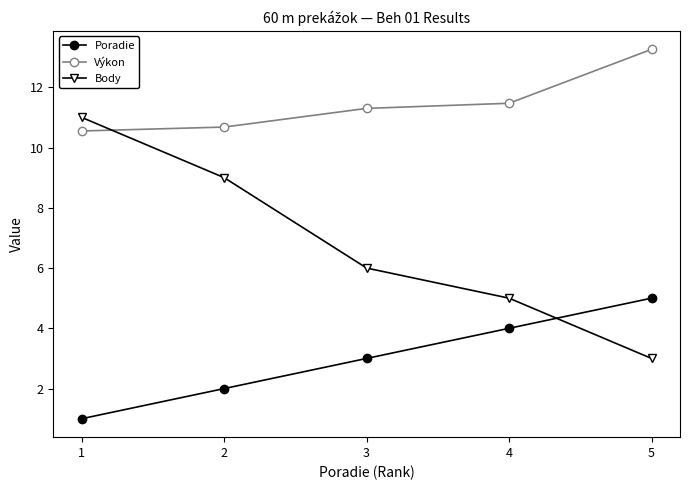

Is it true that Body equals 6.0 at 3?

True